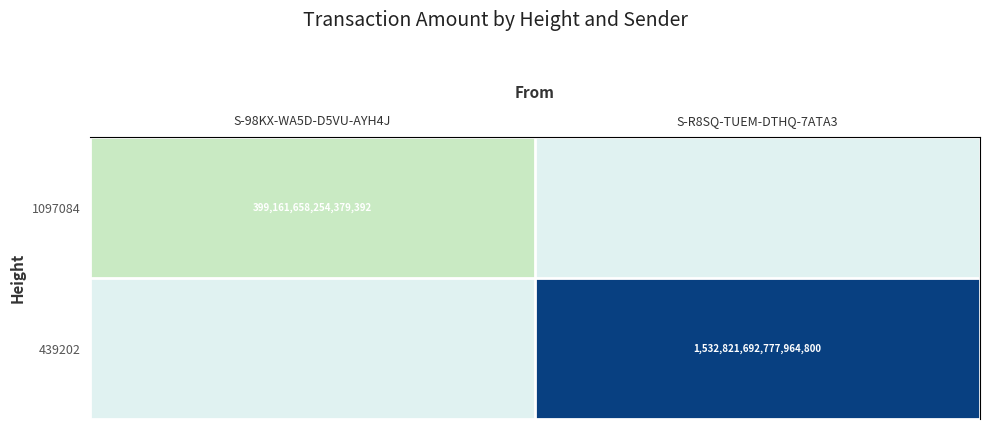

At which category is the sum across all series the highest?

S-R8SQ-TUEM-DTHQ-7ATA3